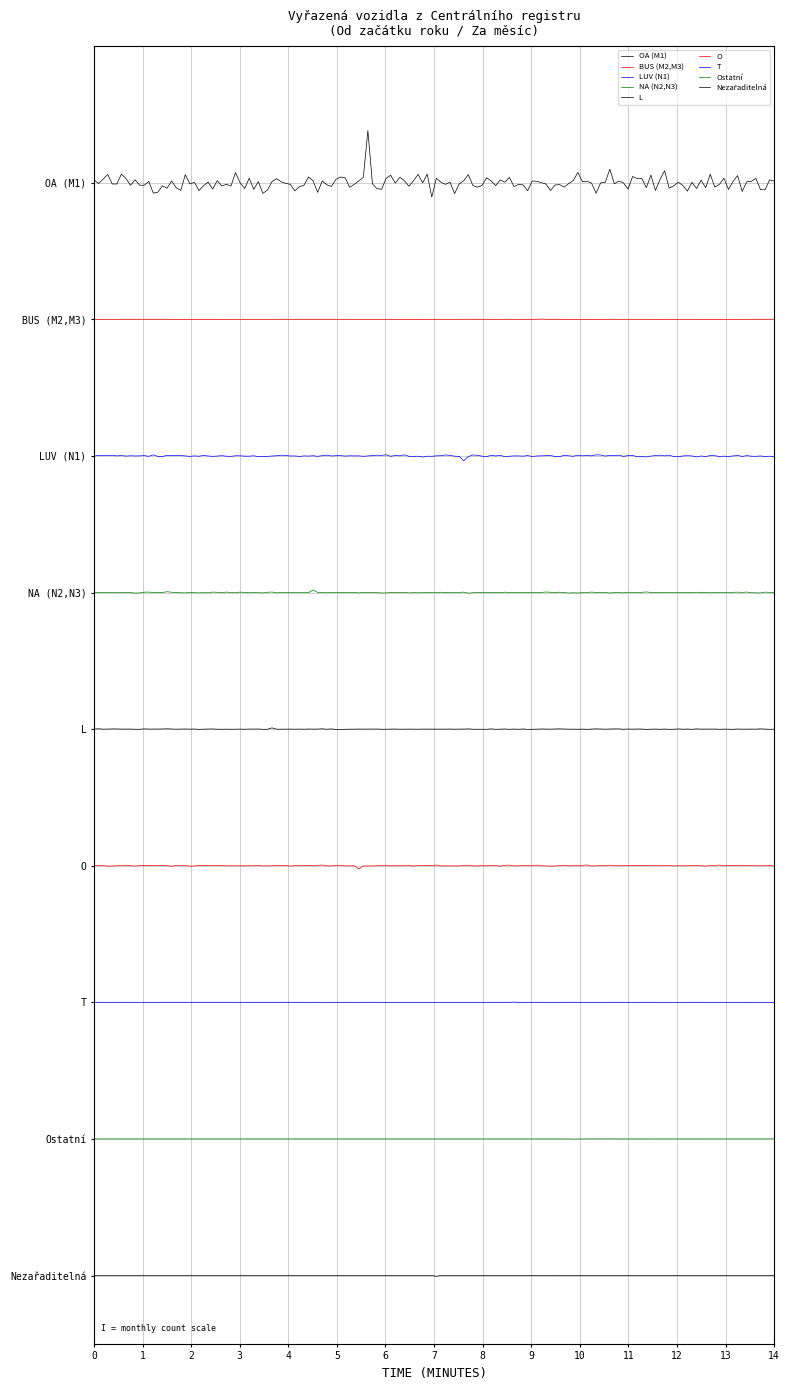

Does the chart display data point markers on the line(s)?

No